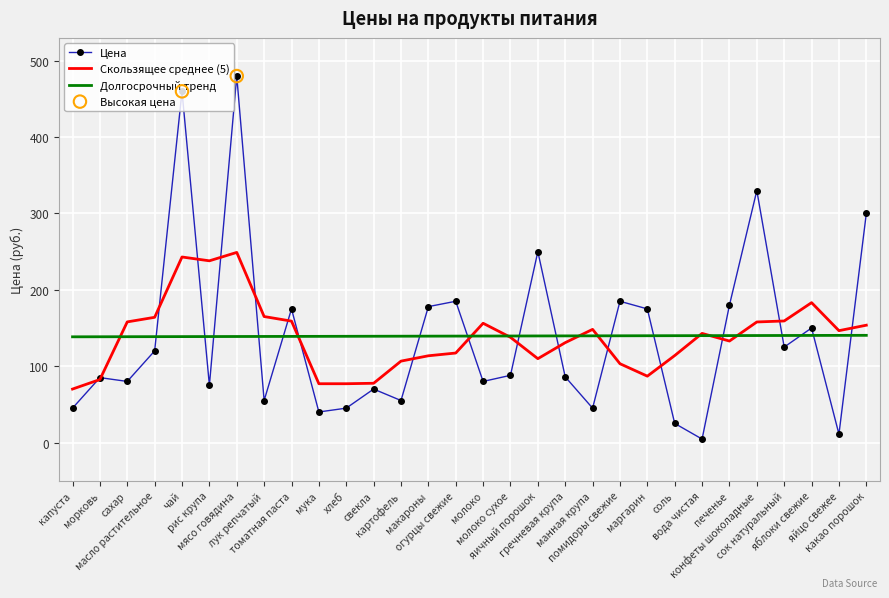

What is the maximum value for Цена?

480.0